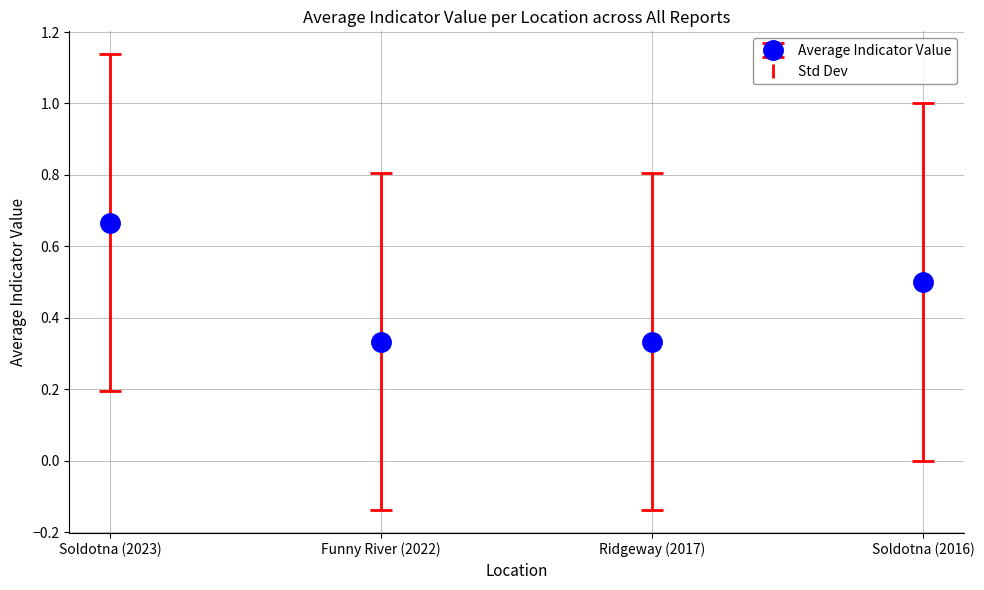

Which has a higher value, Soldotna (2016) or Soldotna (2023)?

Soldotna (2023)